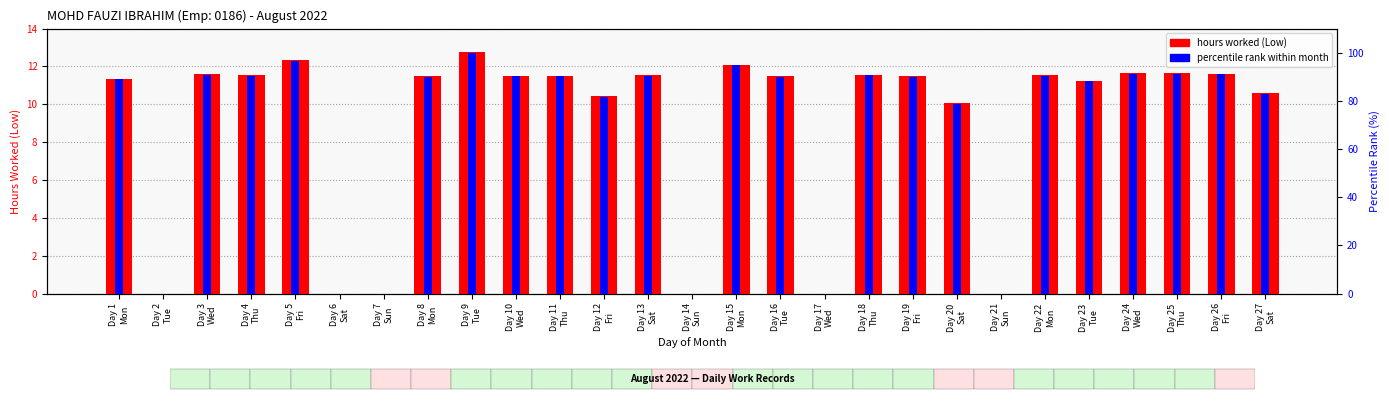

What is the difference between the second highest and minimum values in the percentile rank within month series?

96.7